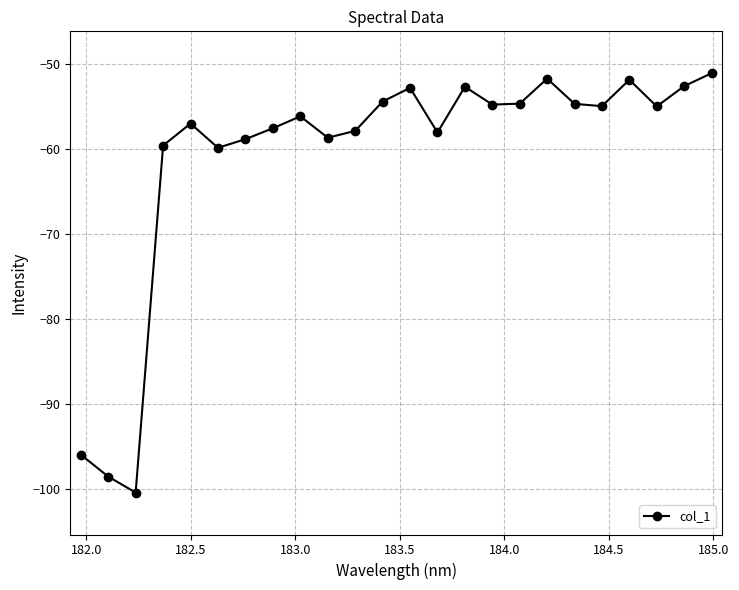

How many interior local peaks (higher than both neighbors) does the data have?

6